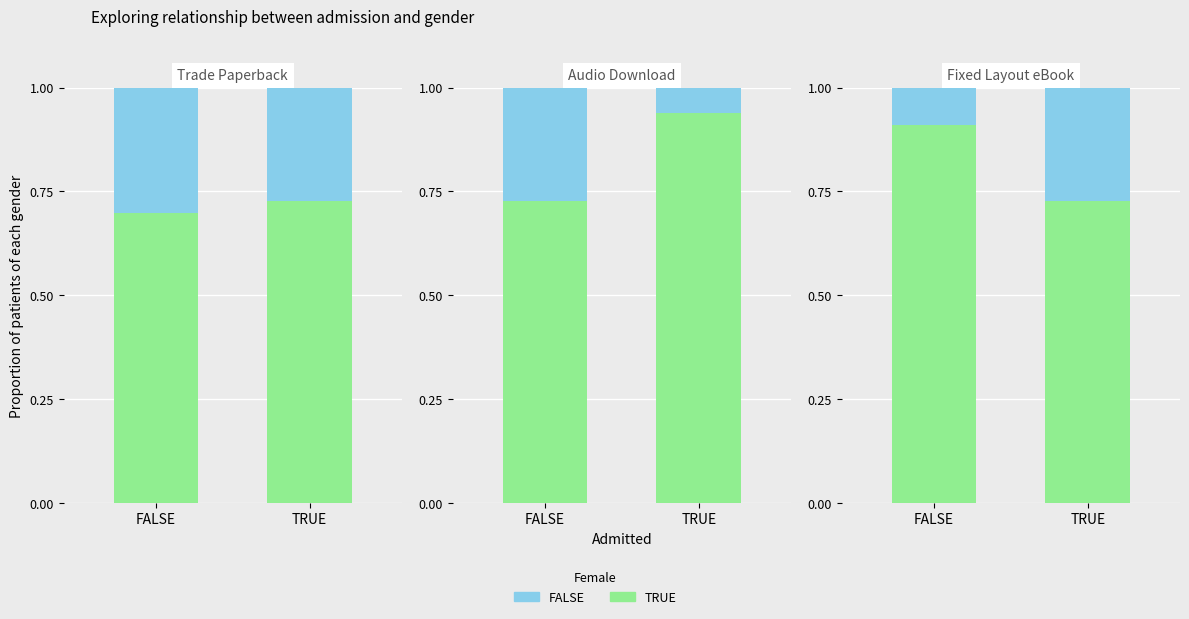

At which category is the sum across all series the highest?

FALSE